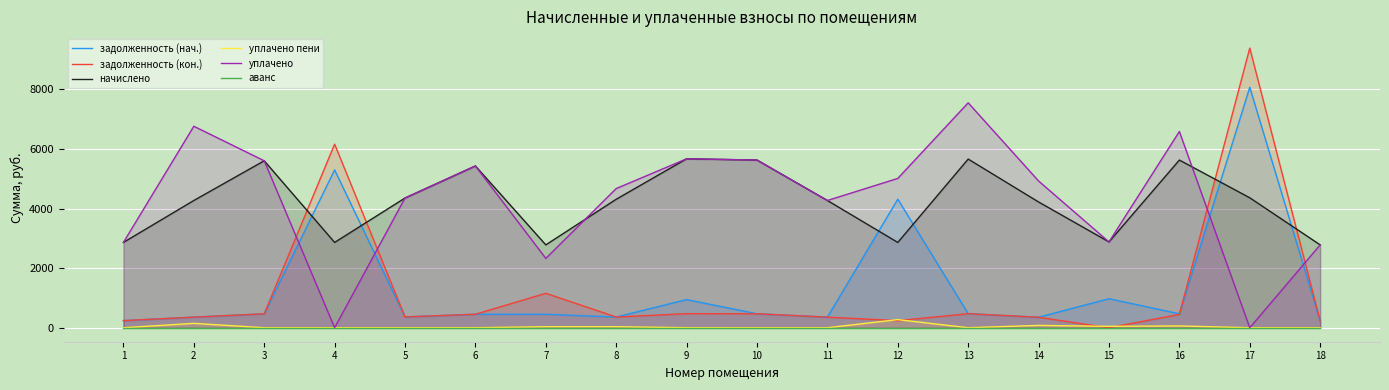

List the labels in order of задолженность (нач.) value, smallest first.

18, 1, 14, 2, 11, 8, 5, 6, 7, 3, 10, 16, 13, 9, 15, 12, 4, 17